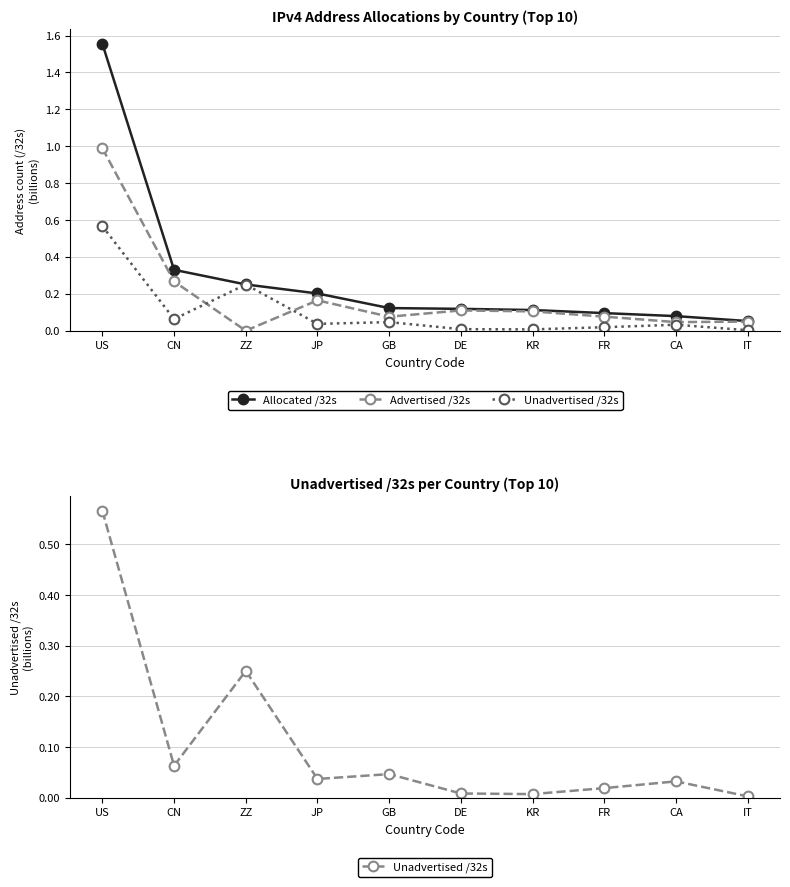

True or false: Allocated /32s has a value of 0.2 at JP.

True